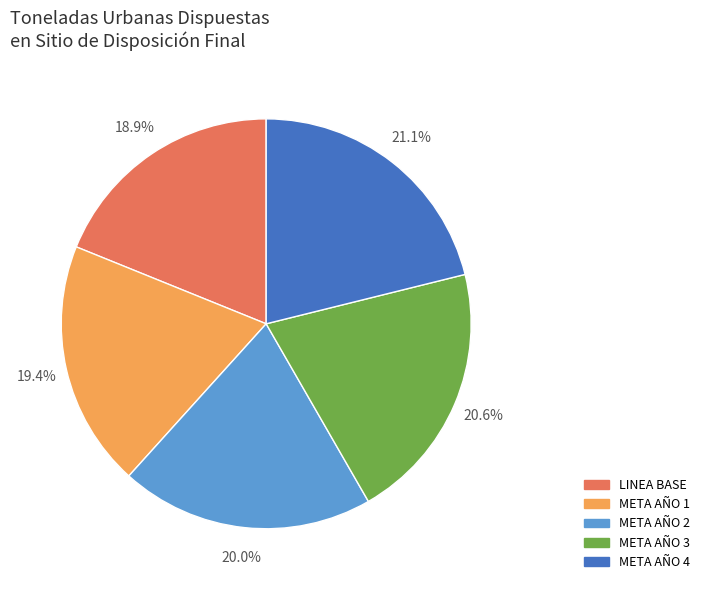

Is the sum of META AÑO 4 and LINEA BASE greater than half?

No